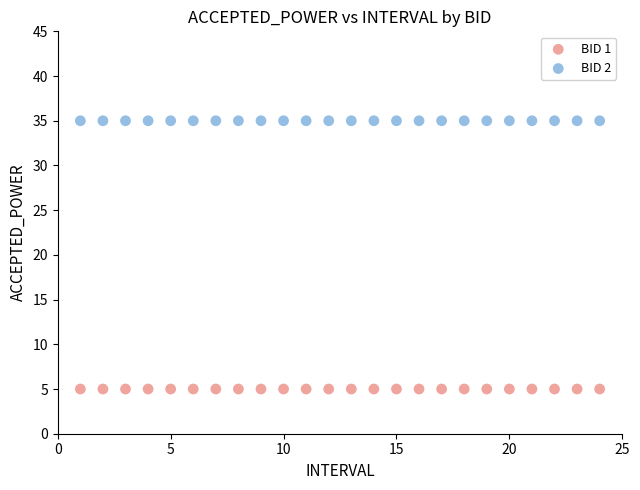

Which series contains the lowest Y value?

BID 1